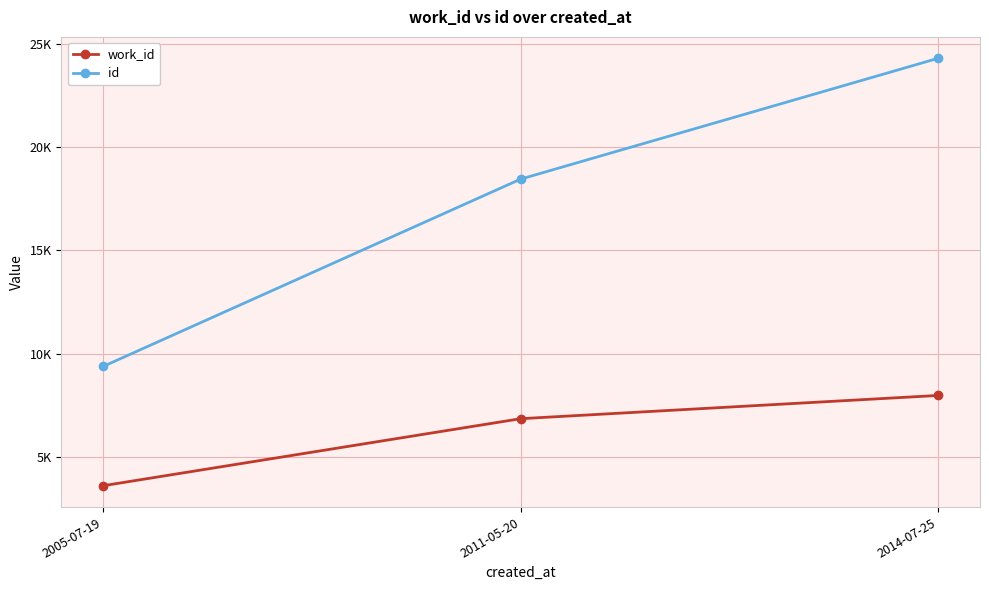

Does the chart display data point markers on the line(s)?

Yes